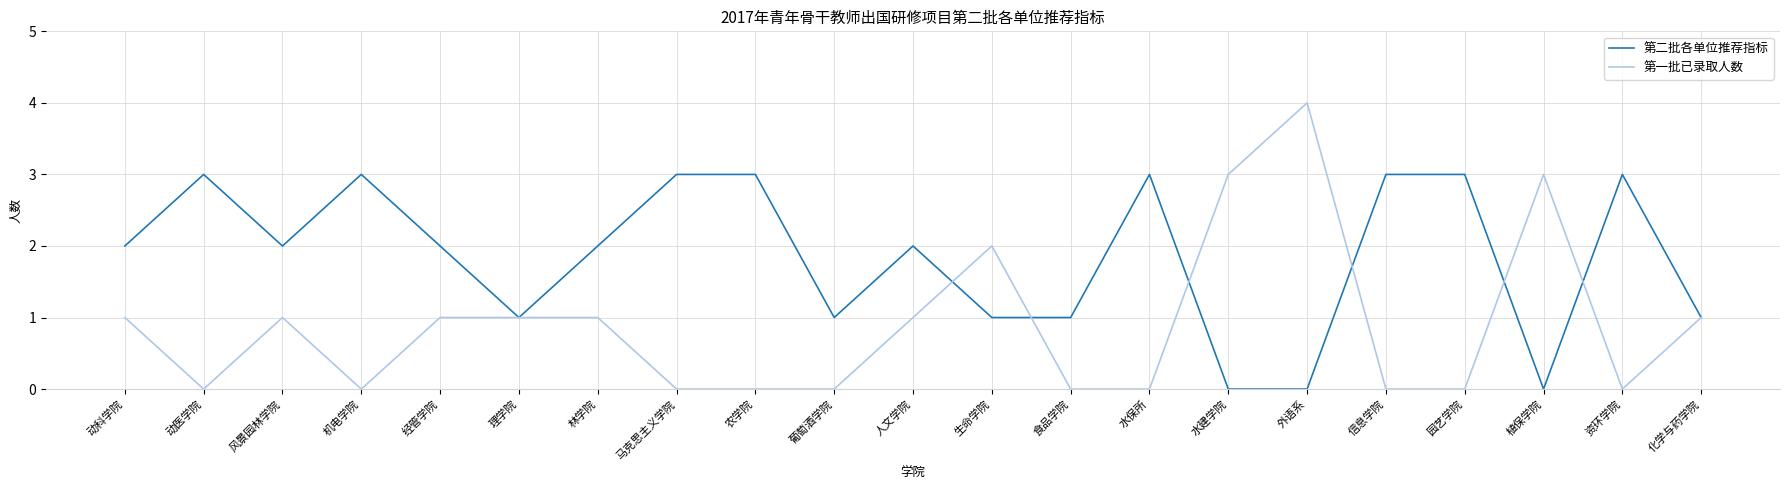

The 第二批各单位推荐指标 series shows 2 at 风景园林学院. True or false?

True